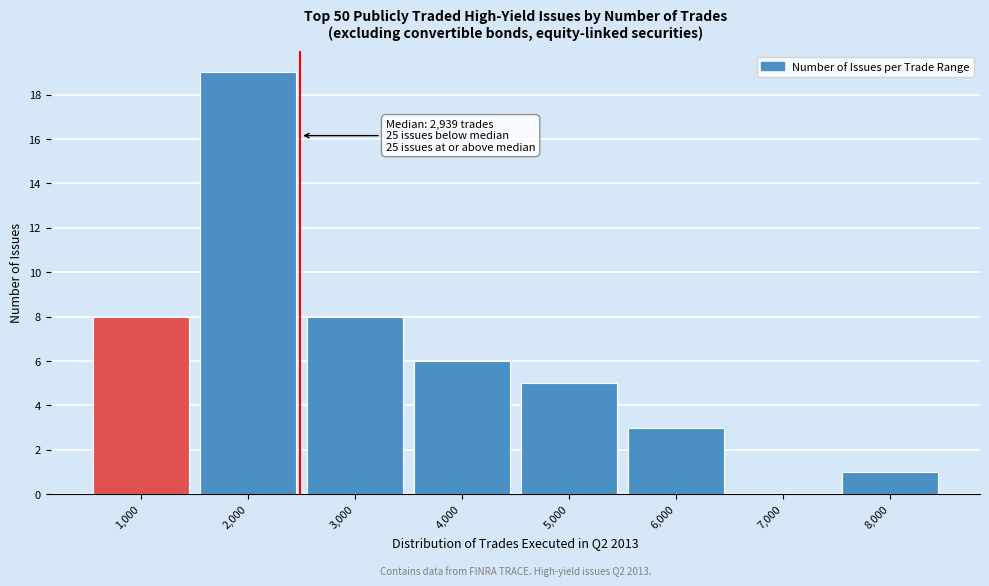

Reading right to left, extract all data points from this chart.

8,000=1	7,000=0	6,000=3	5,000=5	4,000=6	3,000=8	2,000=19	1,000=8